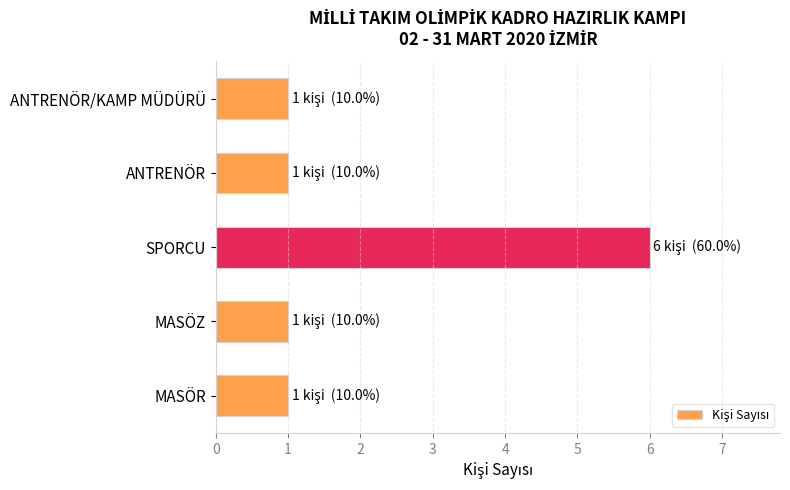

What is the difference between the maximum and minimum values?

5